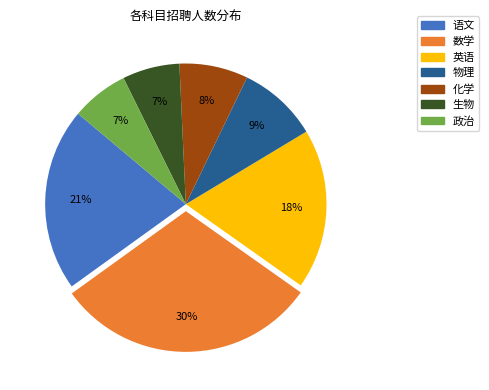

Count the number of slices in the pie.

7